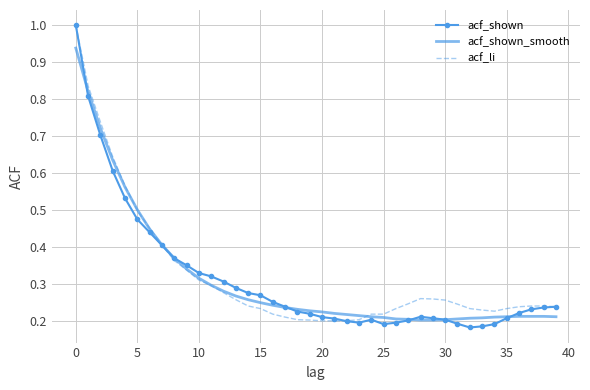

What is the maximum value for acf_shown?

1.0